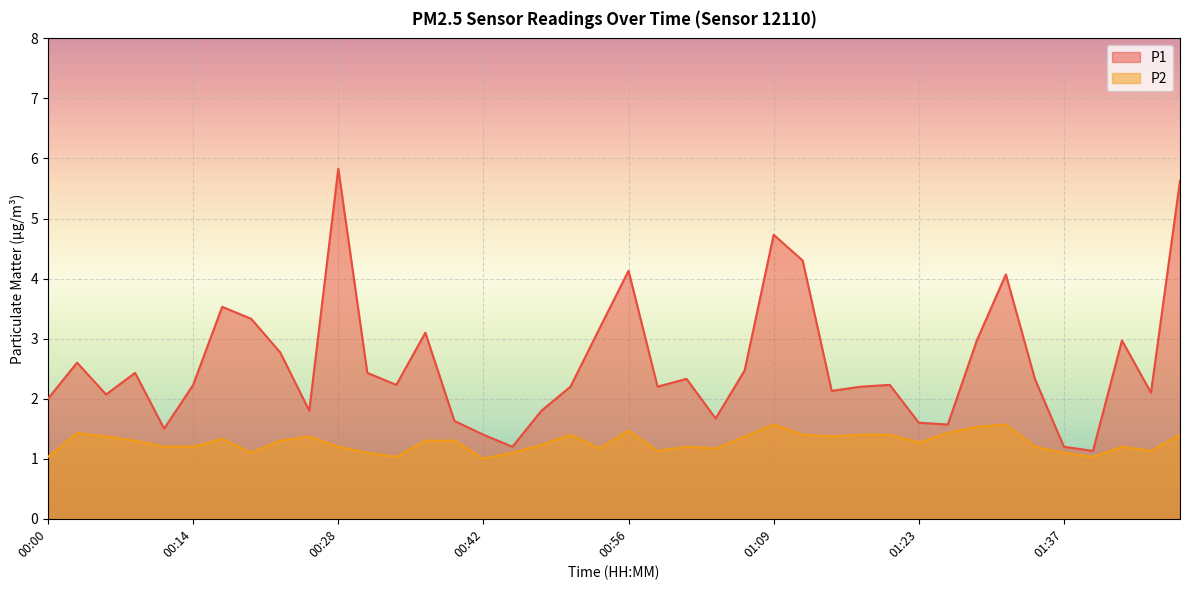

True or false: P2 and P1 intersect in this chart.

False